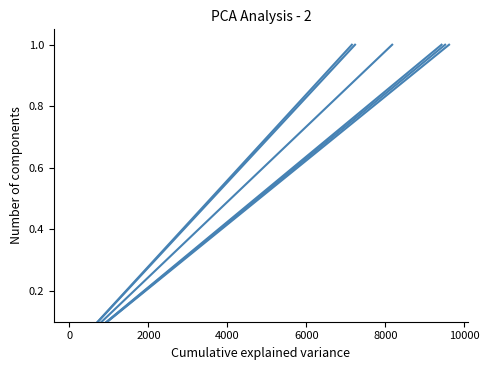

What is the label of the 13th point from the right?

10000